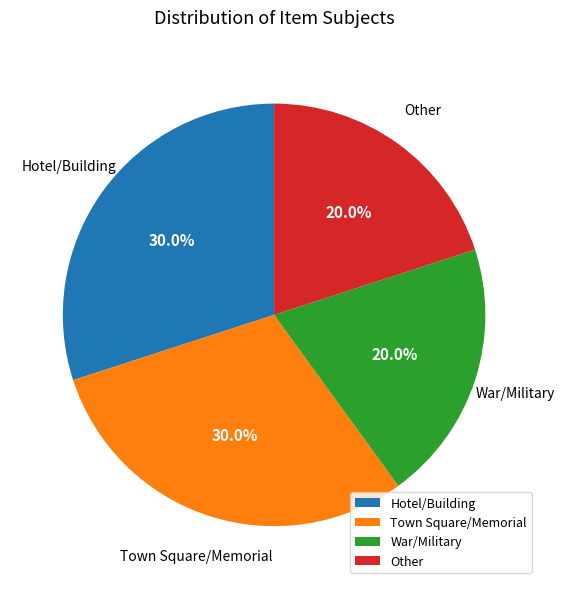

Count the number of slices in the pie.

4